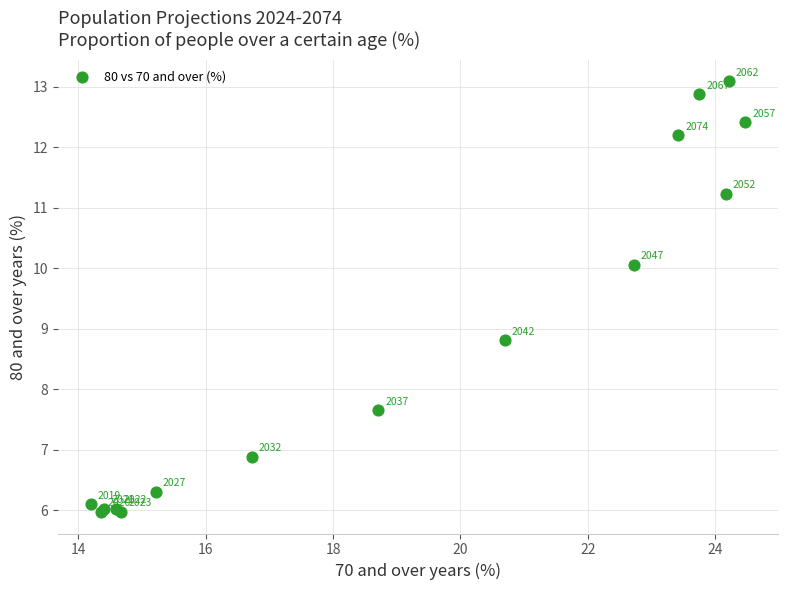

What Y value in the scatter plot is closest to 9?

8.8